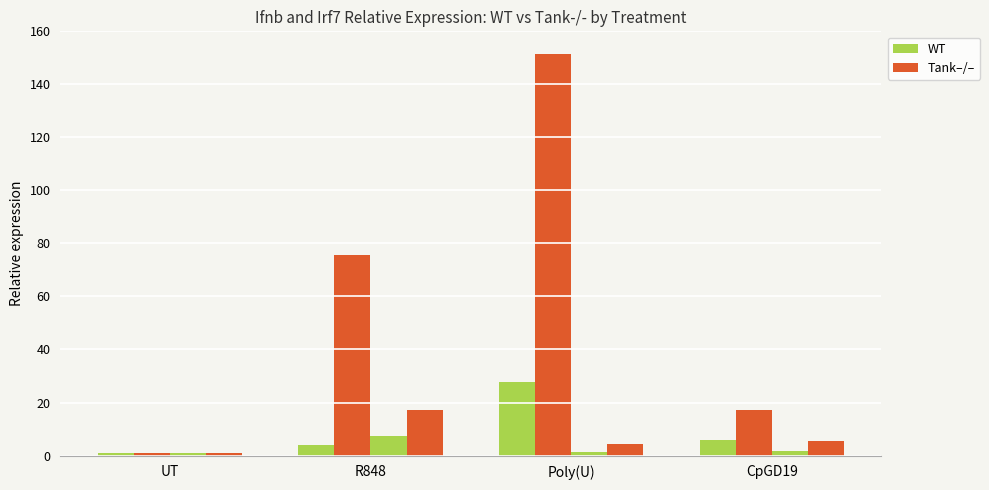

How many groups of bars are there?

4